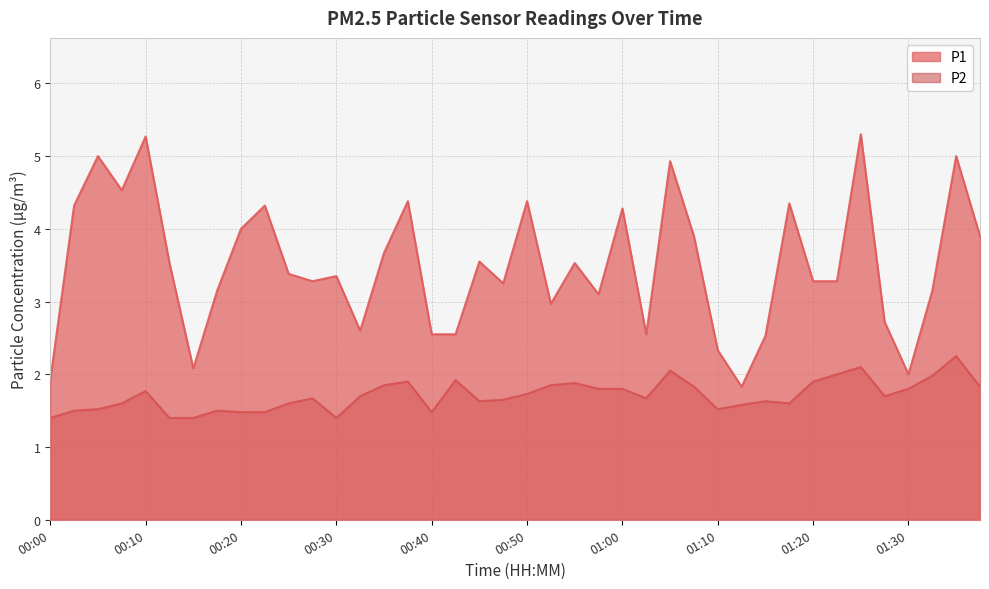

What is the total value across all series at 00:55?

5.4